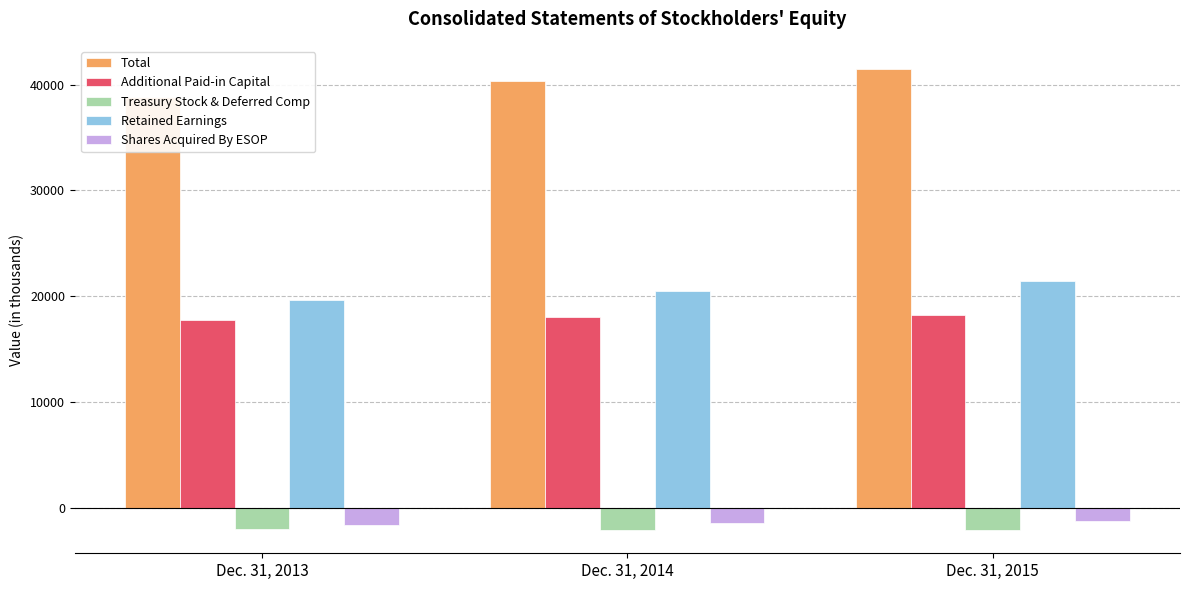

At Dec. 31, 2014, list the series in order from largest to smallest.

Total, Retained Earnings, Additional Paid-in Capital, Shares Acquired By ESOP, Treasury Stock & Deferred Comp